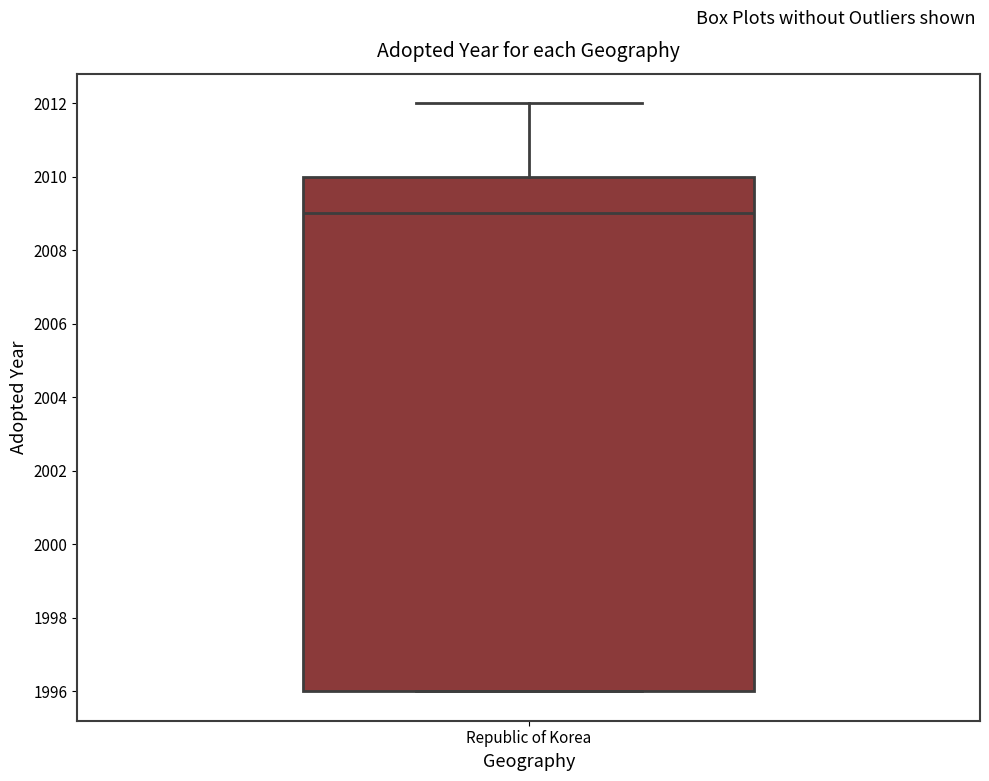

Where does the upper whisker of the box for Republic of Korea end on the y-axis? The values are not printed on the chart, so give them approximately, as read against the axis.

2012